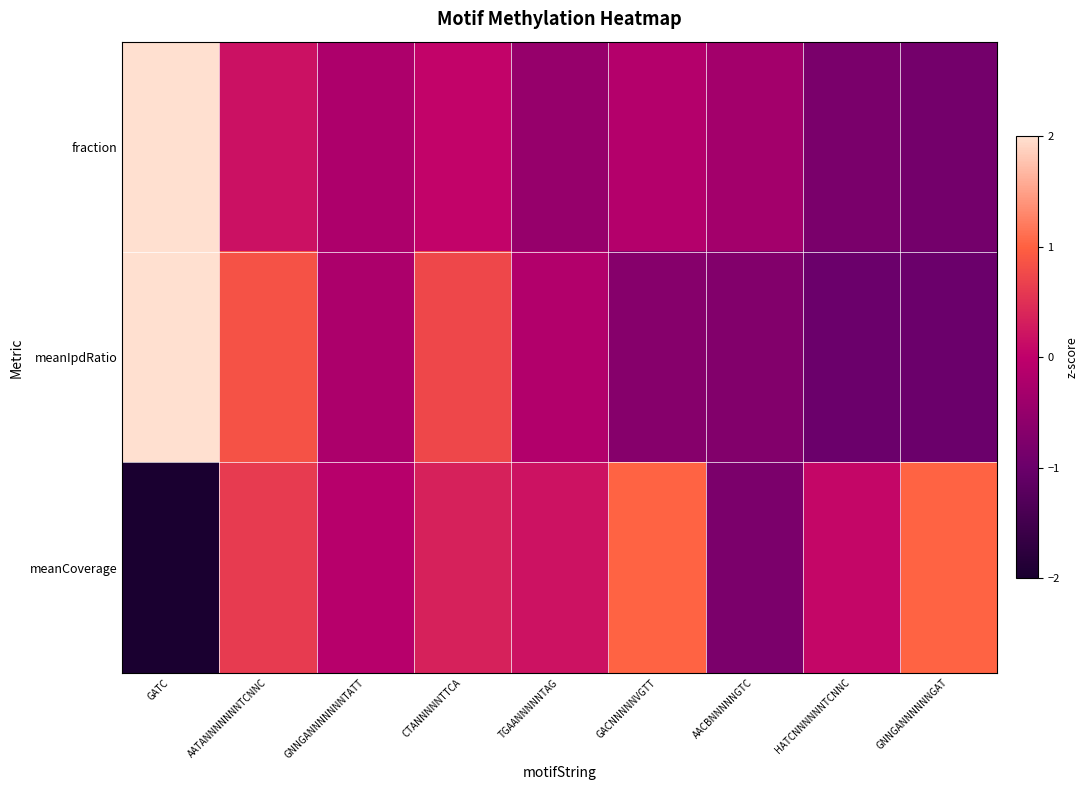

Count the number of data series in this chart.

3